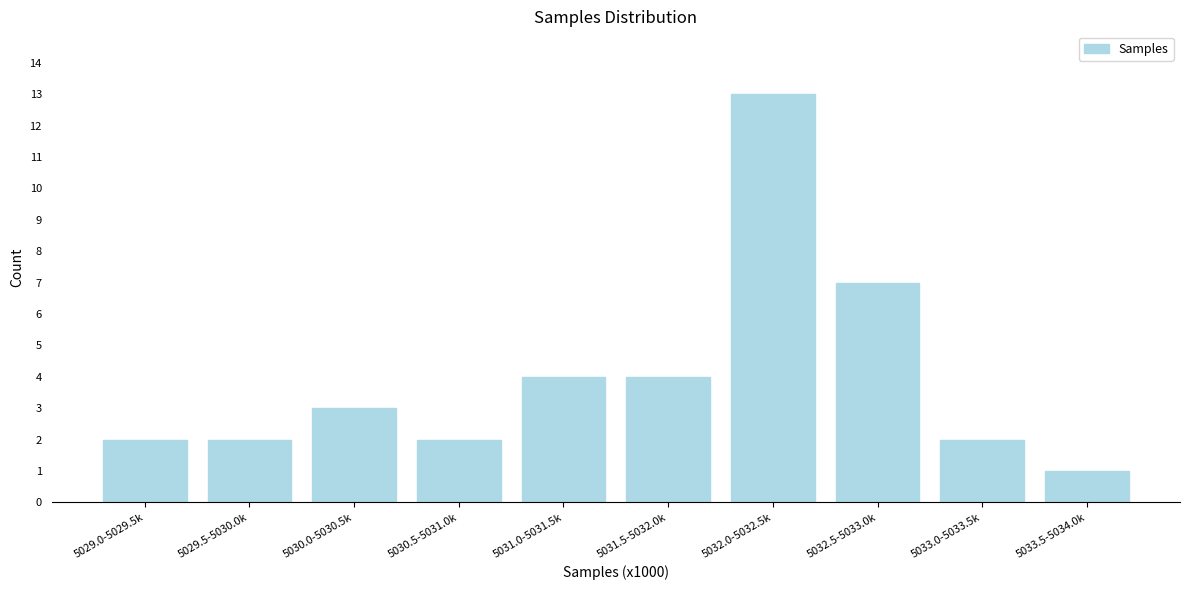

Reading left to right, list all the values displayed in this chart.

2	2	3	2	4	4	13	7	2	1